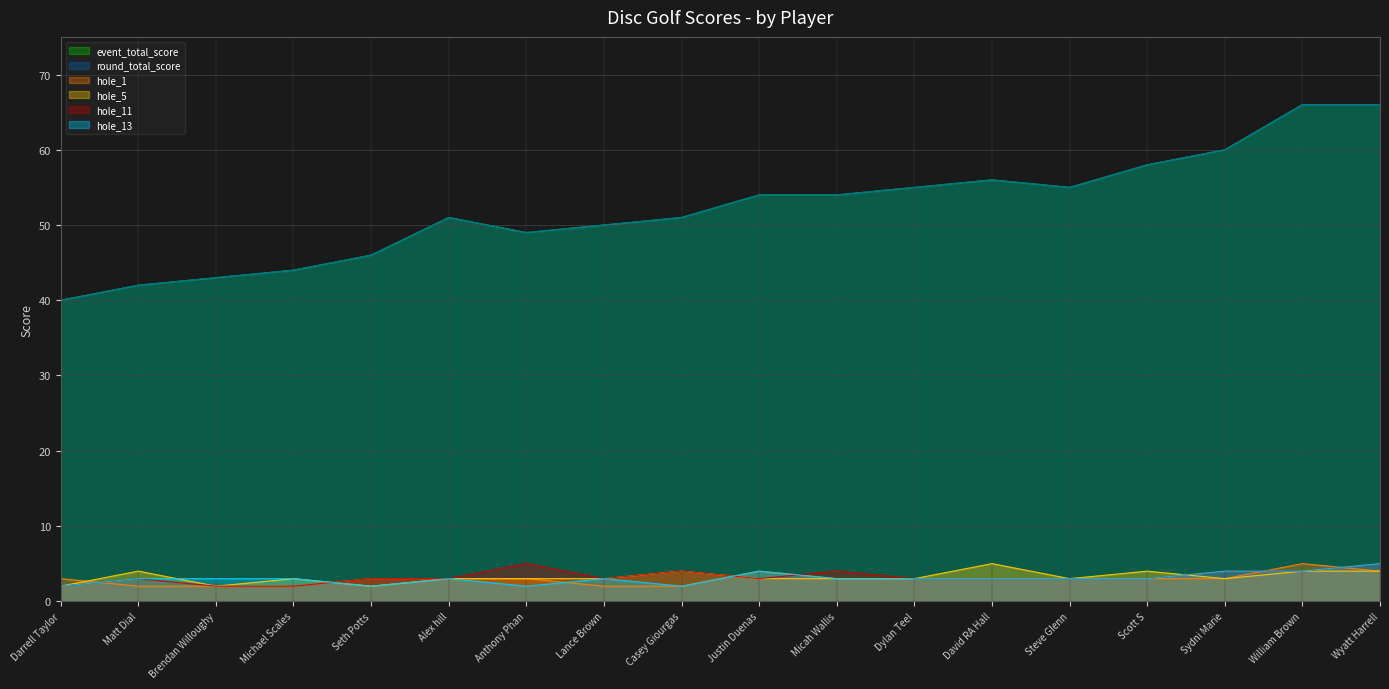

True or false: hole_1 and hole_11 intersect in this chart.

True